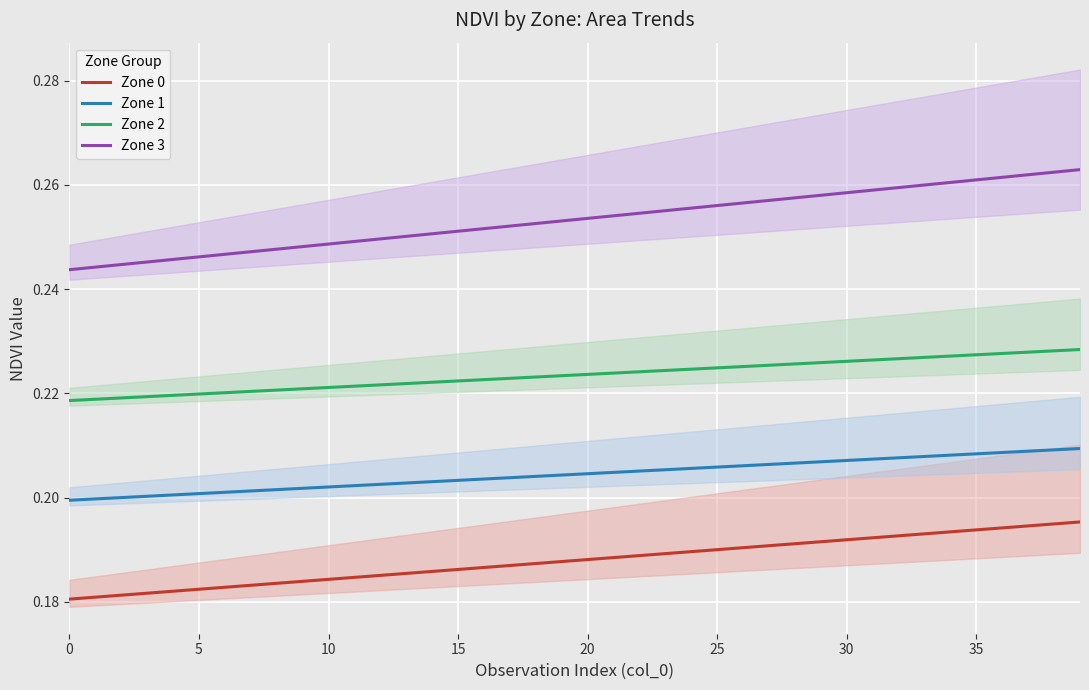

True or false: Zone 0 and Zone 1 cross at least once.

False